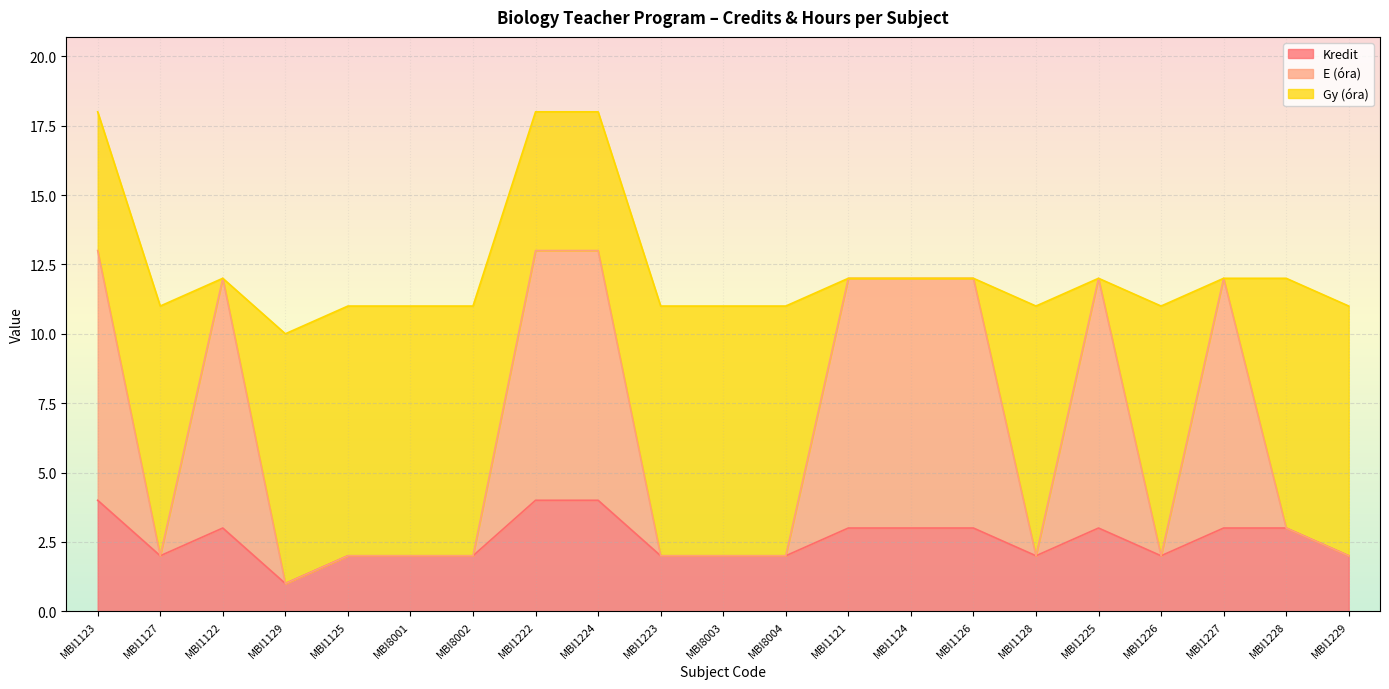

At which label does E (óra) reach its peak?

MBI1123